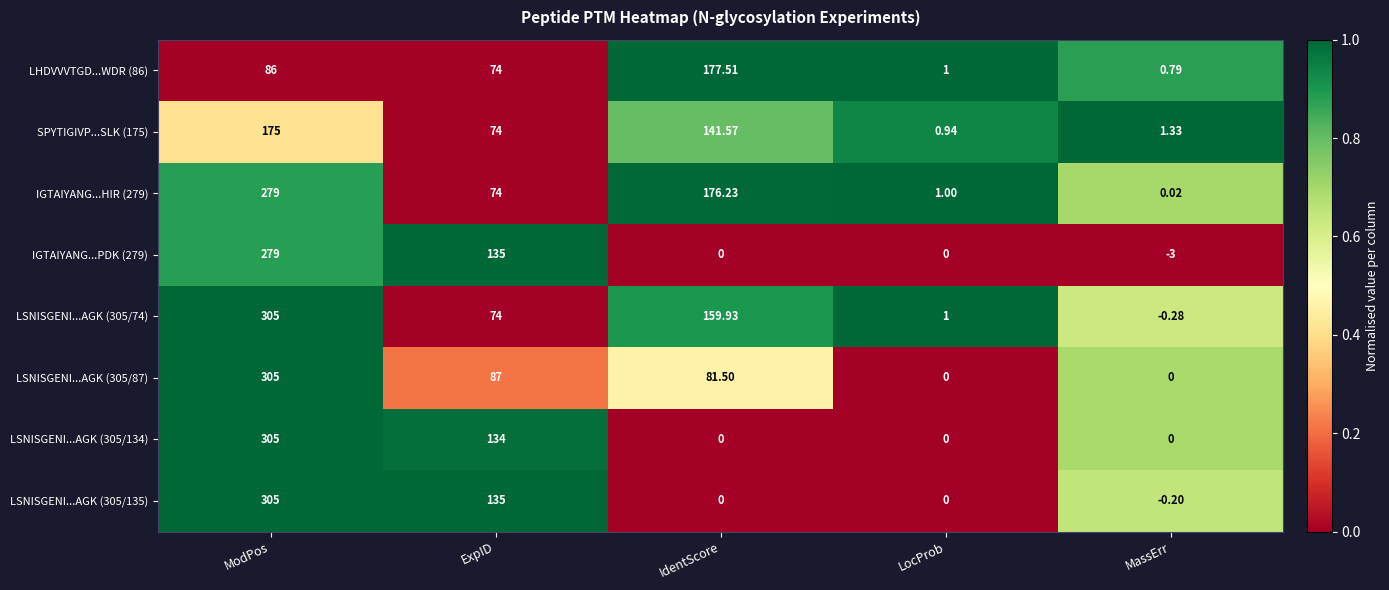

At which category does the chart reach its peak across all series?

ModPos